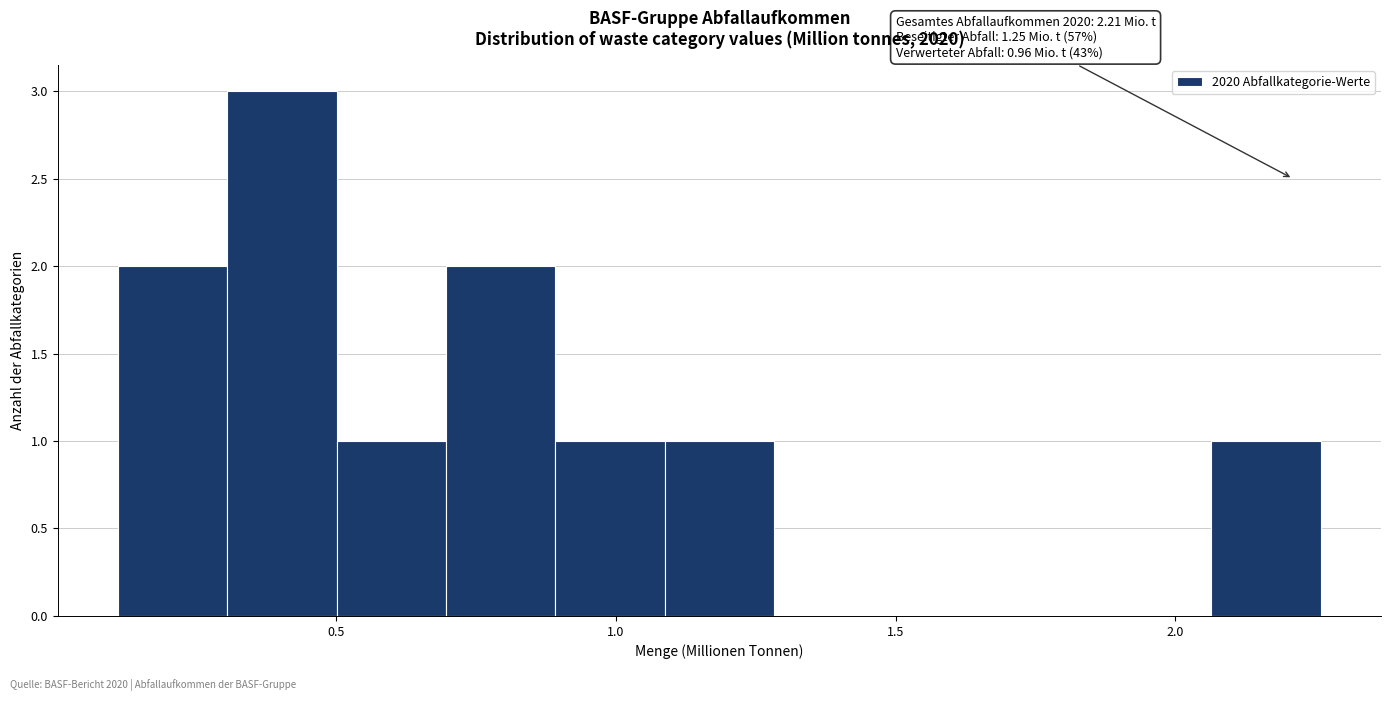

Around what value on the x-axis is the tallest bar? Give the approximate position of its centre, as read against the axis.

0.40